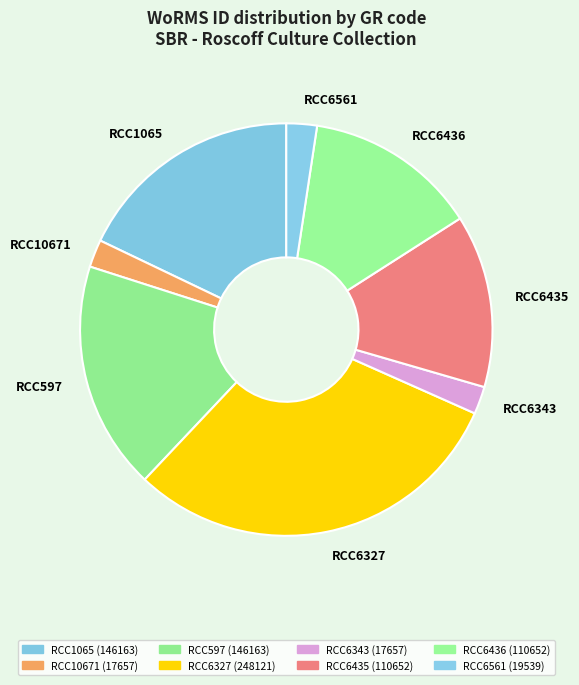

Is it true that RCC6561 is 2% of the pie?

True